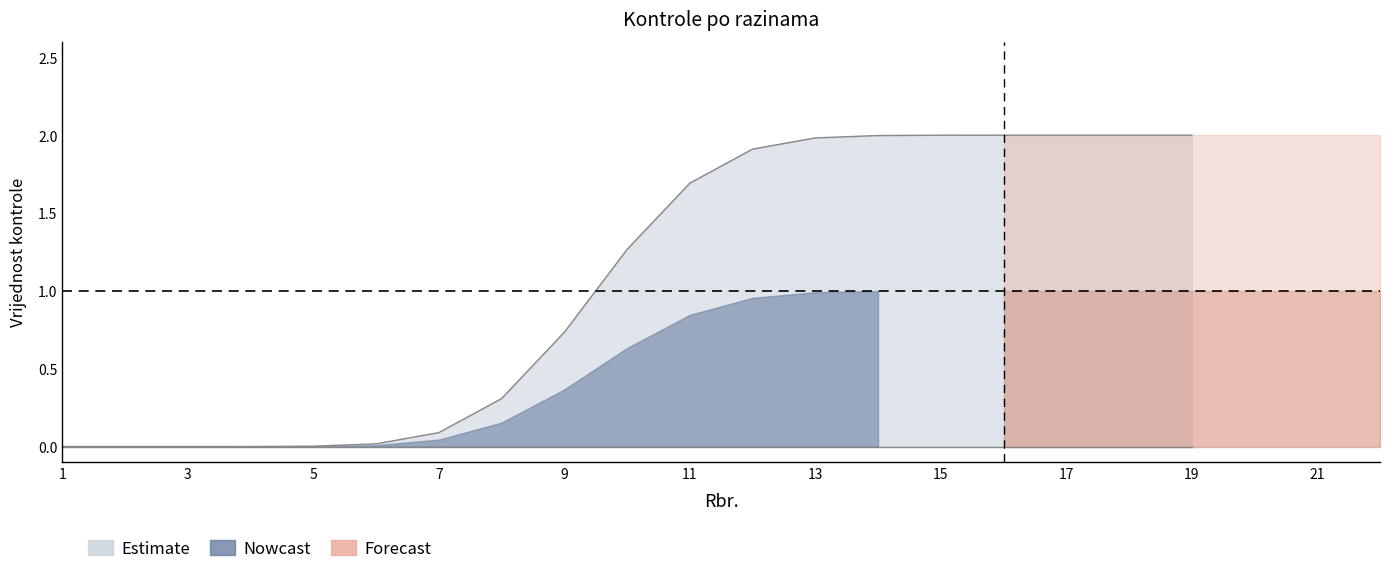

Is the value of mid_upper at 2 greater than the value of upper_bound at 15?

No